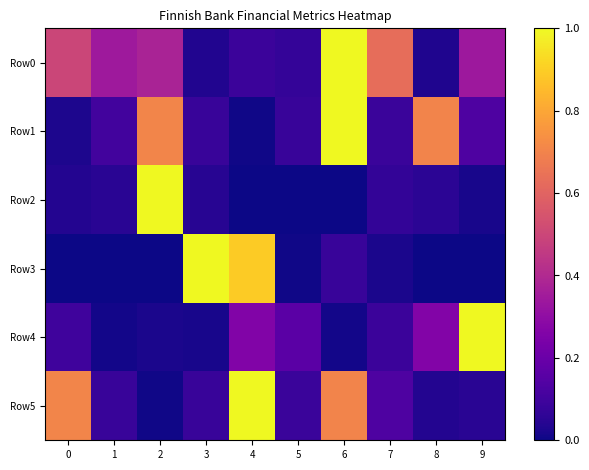

Reading right to left, extract all data points from this chart.

Row0: 9=0.3	8=0.0	7=0.6	6=1.0	5=0.1	4=0.1	3=0.0	2=0.4	1=0.3	0=0.5
Row1: 9=0.1	8=0.7	7=0.1	6=1.0	5=0.1	4=0.0	3=0.1	2=0.7	1=0.1	0=0.0
Row2: 9=0.0	8=0.1	7=0.1	6=0.0	5=0.0	4=0.0	3=0.0	2=1.0	1=0.0	0=0.0
Row3: 9=0.0	8=0.0	7=0.0	6=0.1	5=0.0	4=0.9	3=1.0	2=0.0	1=0.0	0=0.0
Row4: 9=1.0	8=0.3	7=0.1	6=0.0	5=0.2	4=0.3	3=0.0	2=0.0	1=0.0	0=0.1
Row5: 9=0.0	8=0.0	7=0.1	6=0.7	5=0.1	4=1.0	3=0.1	2=0.0	1=0.1	0=0.7